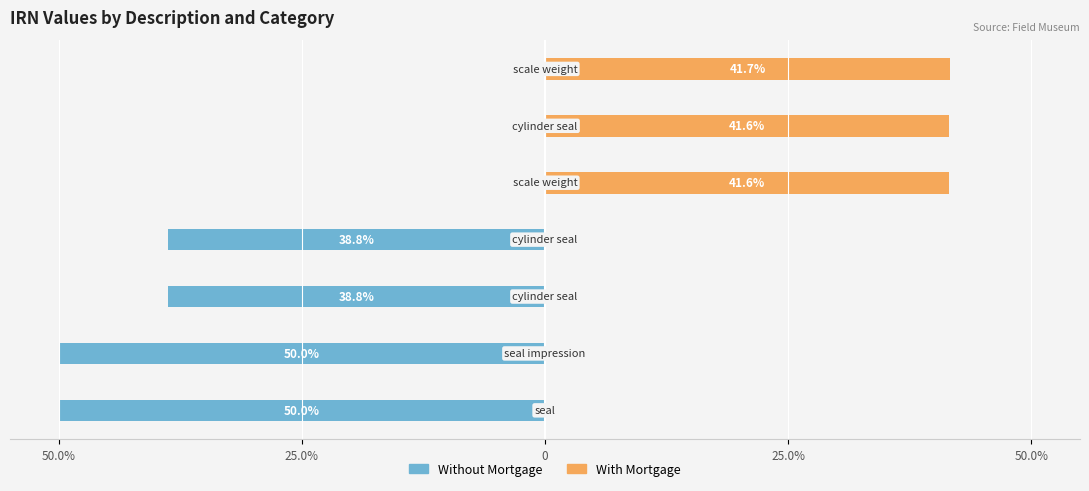

What is the value of the Without Mortgage bar at the 1st from the left?

-50.0